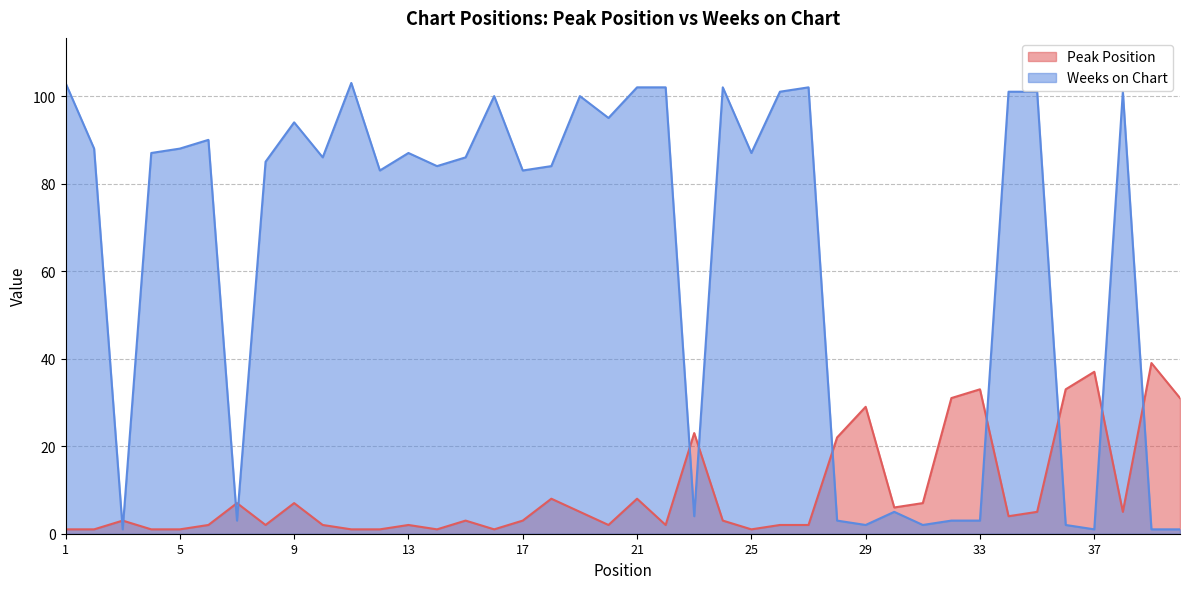

Which series has the largest total across all categories?

Weeks on Chart